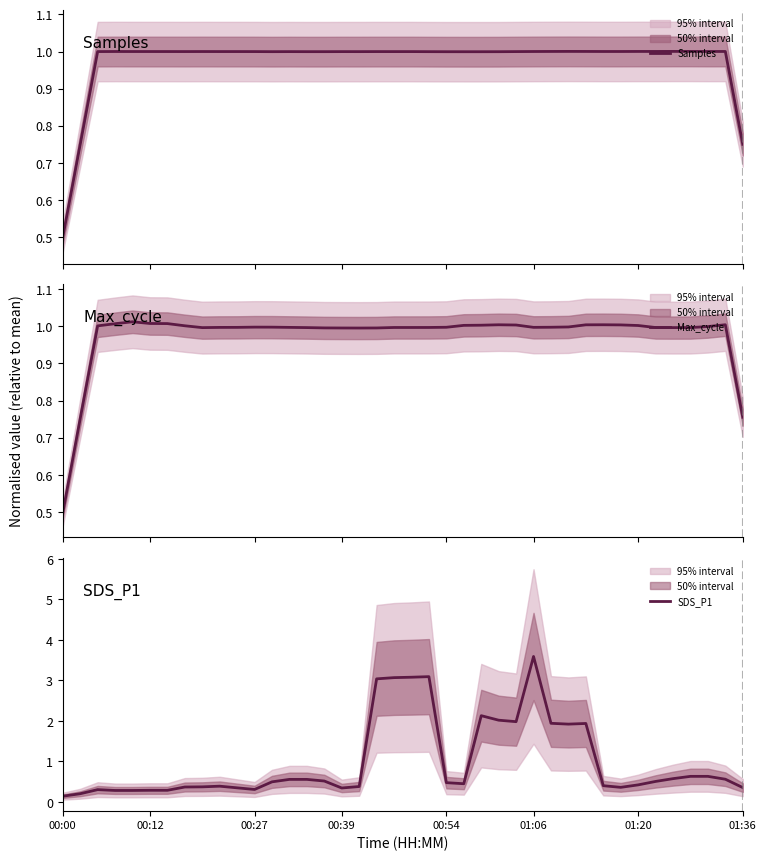

What is the minimum value for Max_cycle?

0.5